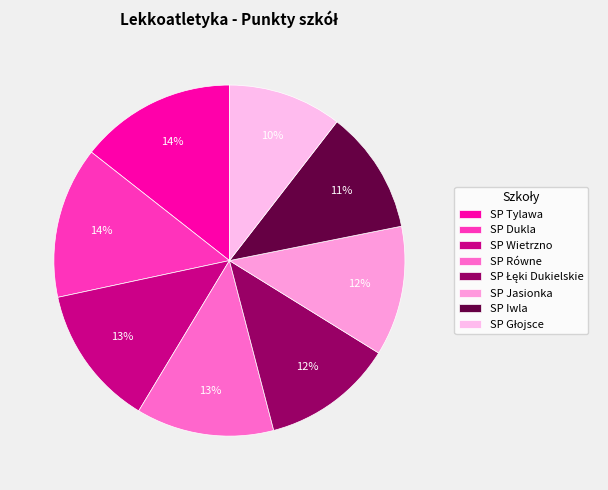

How many segments does this pie chart have?

8